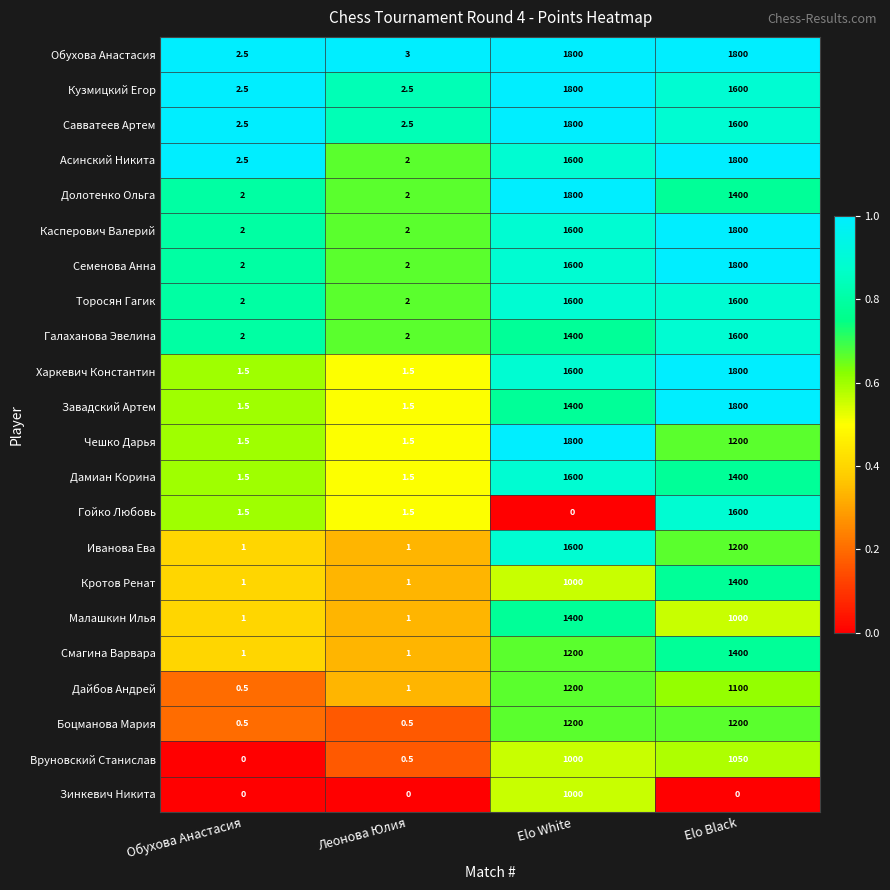

At which category is the sum across all series the highest?

Elo Black